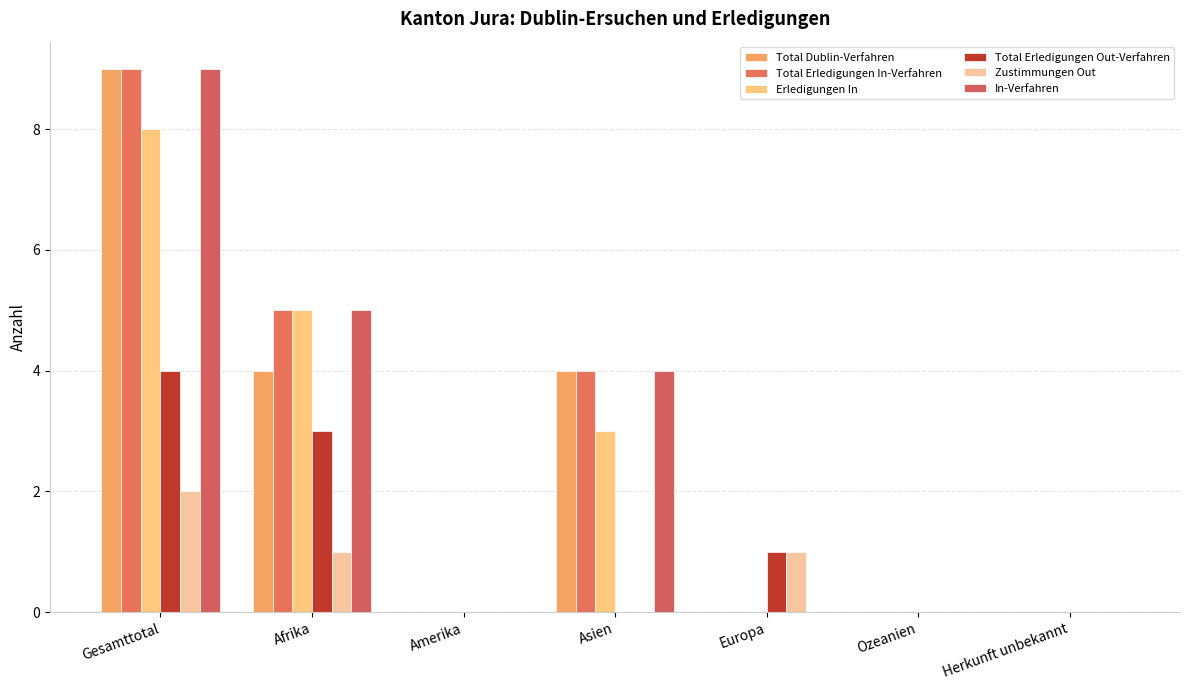

The Total Erledigungen In-Verfahren series shows 3 at Herkunft unbekannt. True or false?

False